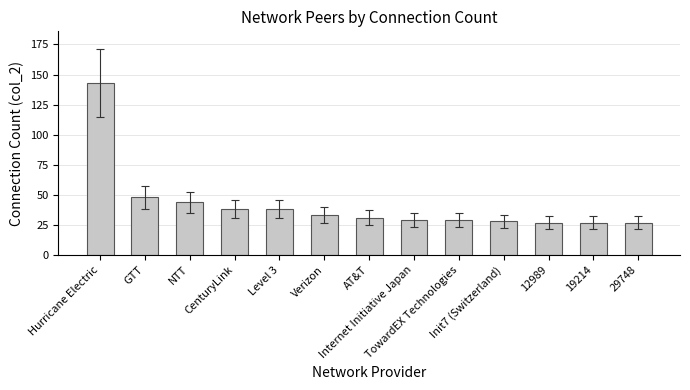

Where does the data first go above 31?

Hurricane Electric